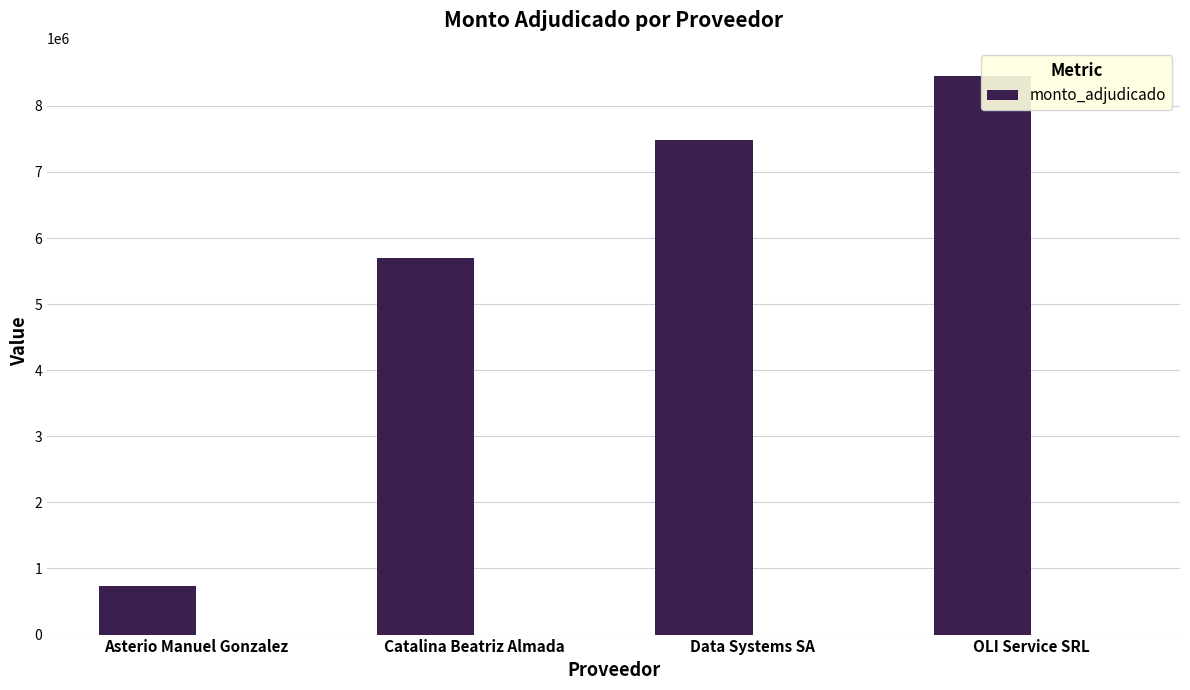

What is the label of the 2nd bar from the right?

Data Systems SA